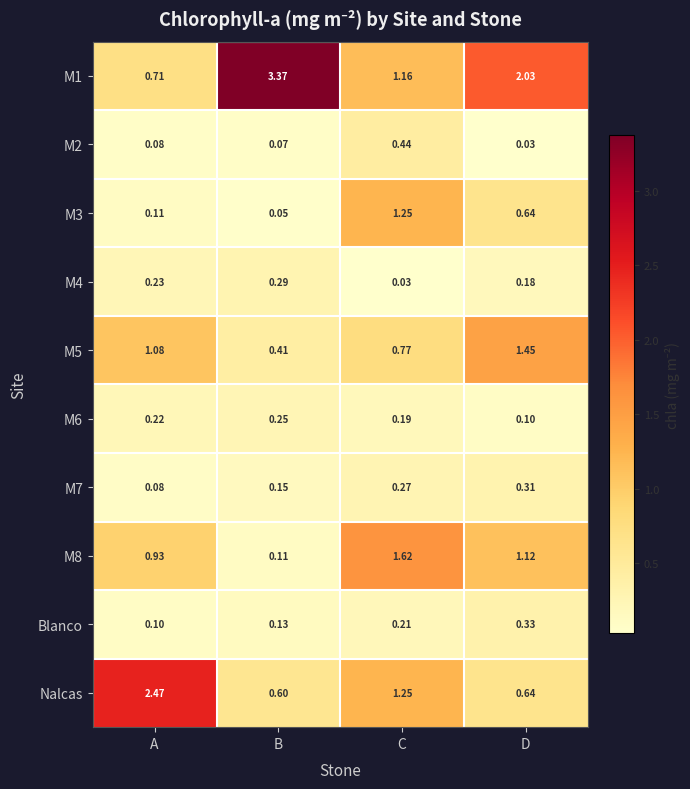

Is the value of M1 at A greater than the value of M8 at B?

Yes